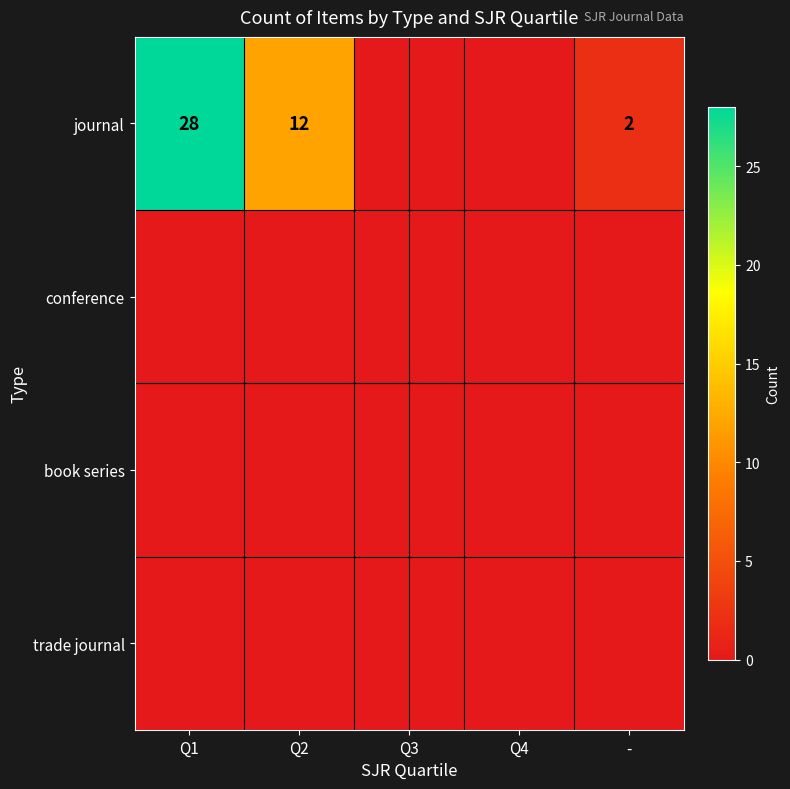

True or false: journal has a value of 5 at Q2.

False